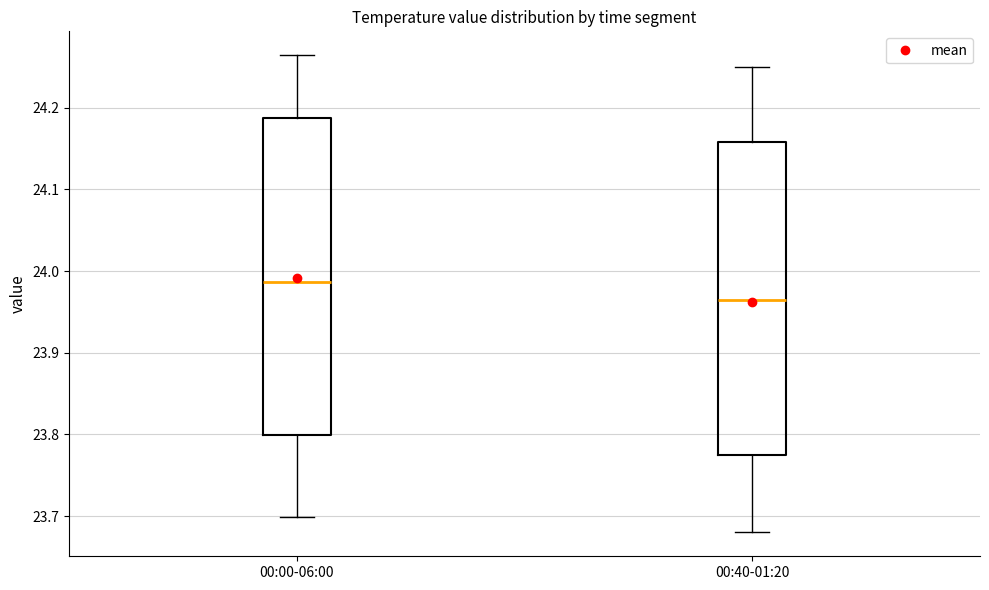

Reading left to right, read every box against the y-axis: the position of its median line, the range the box covers, and the ends of its whiskers. The values are not printed on the chart, so give them approximately, as read against the axis.

00:00-06:00: median 23.99, box 23.80 to 24.19, whiskers 23.70 to 24.26
00:40-01:20: median 23.97, box 23.78 to 24.16, whiskers 23.68 to 24.25